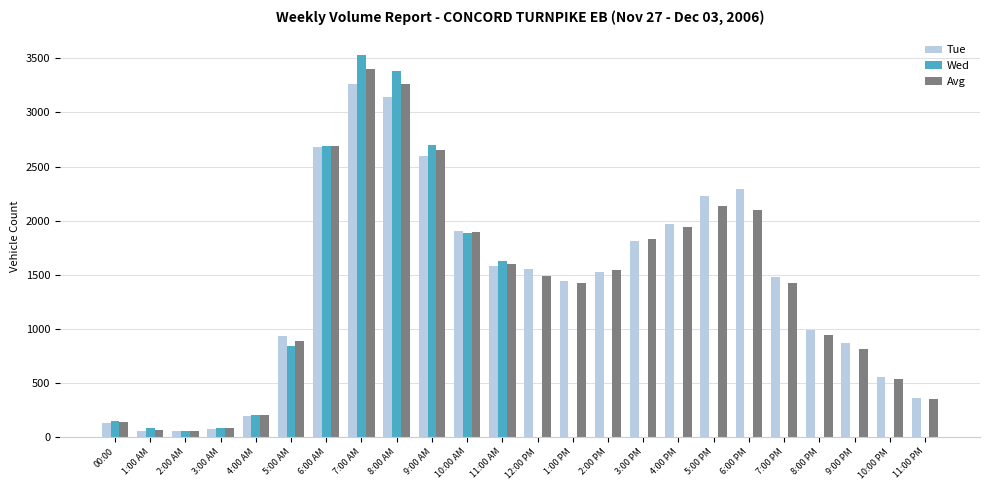

What is the average value of the Avg series?

1394